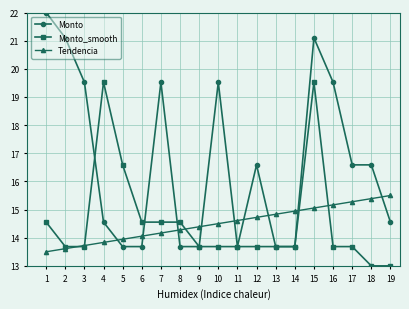

What is the spread (max minus min) of values at 4?

5.7